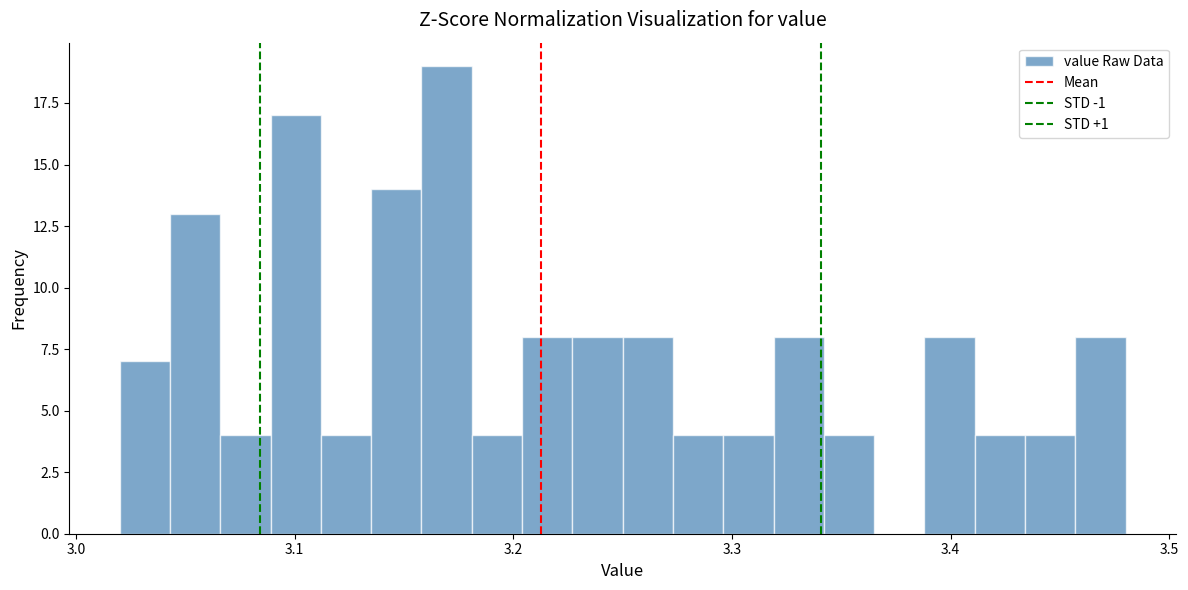

Around what value on the x-axis is the tallest bar? Give the approximate position of its centre, as read against the axis.

3.17